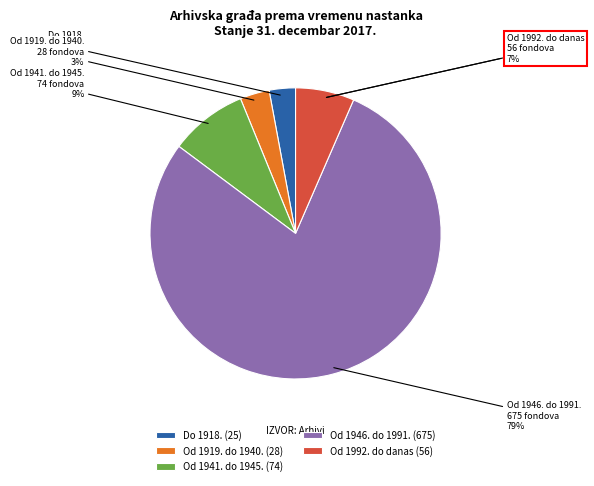

What is the ratio of the value at Od 1941. do 1945. to the value at Od 1992. do danas?

1.3